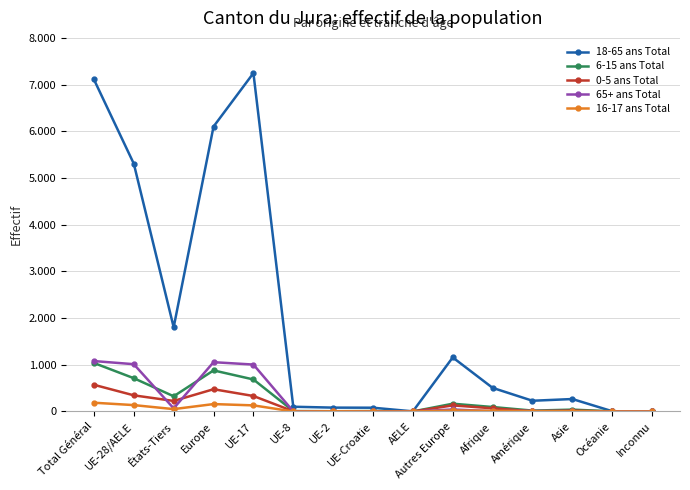

Rank the categories by 18-65 ans Total value from lowest to highest.

Inconnu, AELE, Océanie, UE-Croatie, UE-2, UE-8, Amérique, Asie, Afrique, Autres Europe, États-Tiers, UE-28/AELE, Europe, Total Général, UE-17